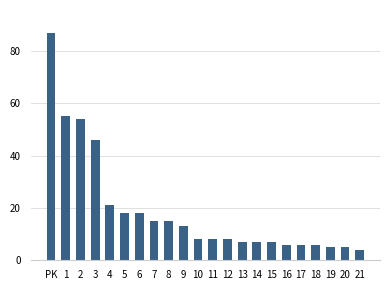

Where does the data first go above 8?

PK